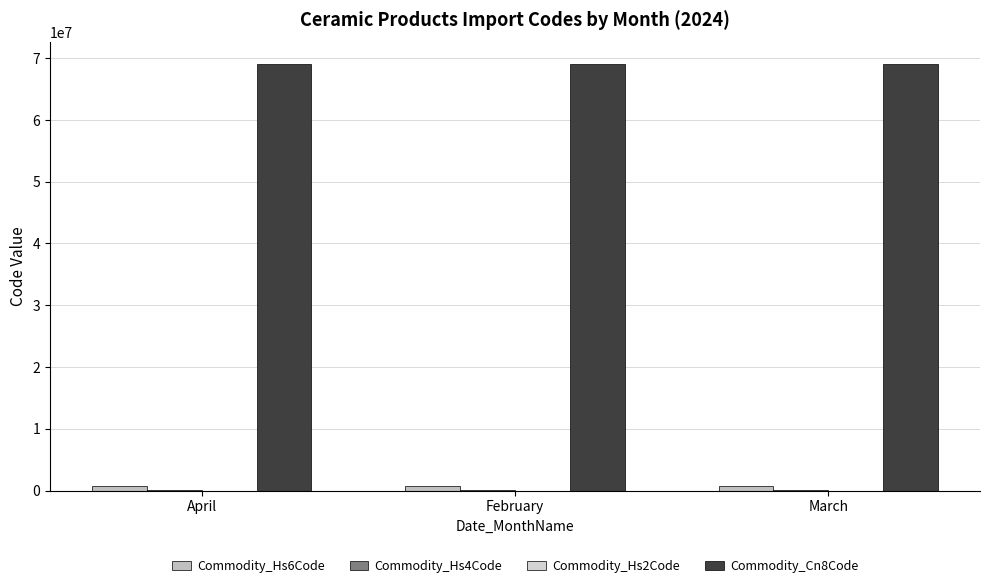

Does the chart contain stacked bars?

No